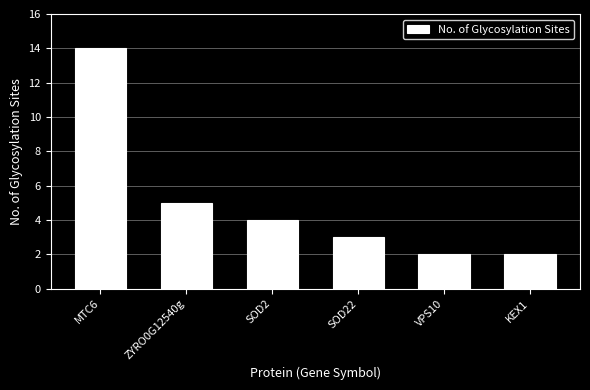

What is the difference between the maximum and minimum values?

12